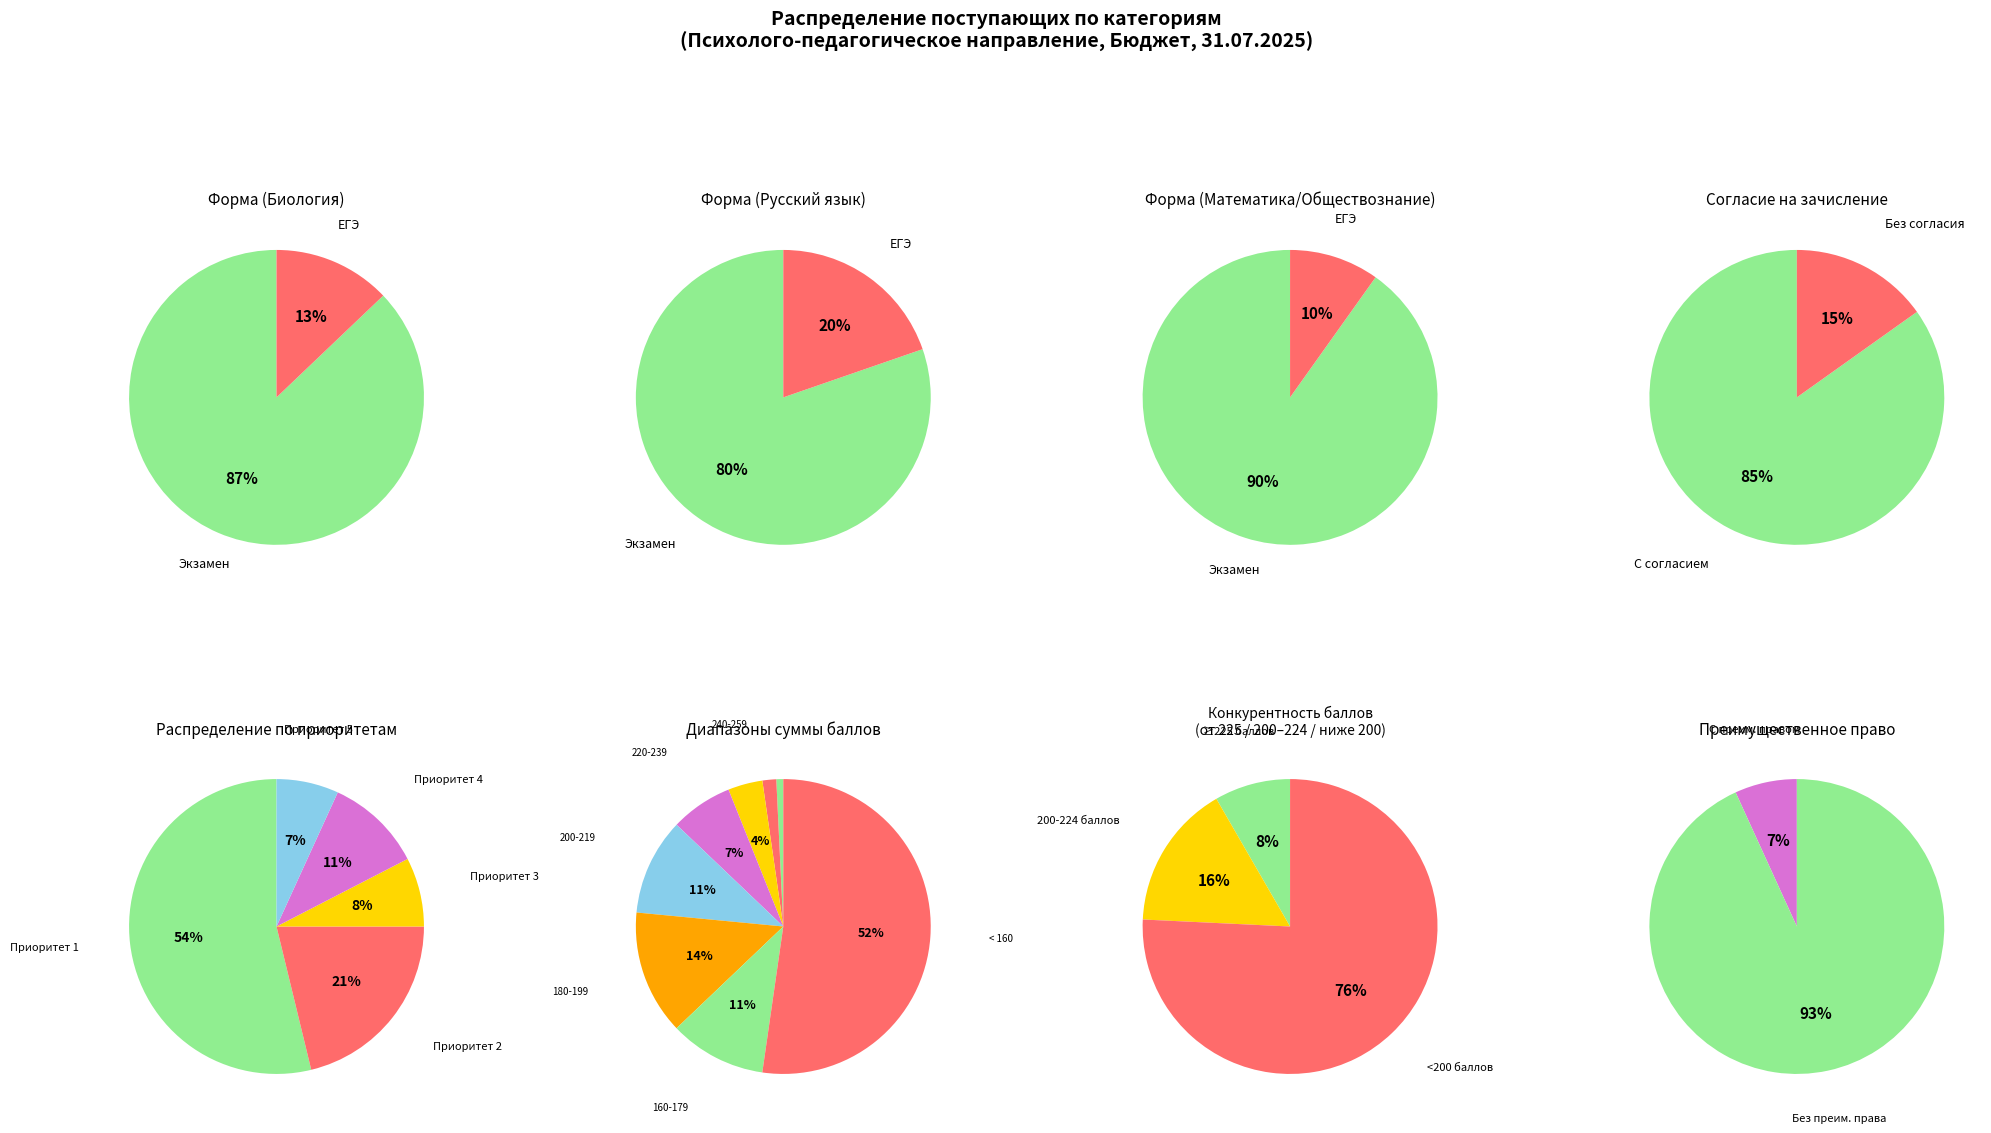

Approximately how many times larger is the value at ЕГЭ (Биология) compared to Экзамен (Биология)?

0.1